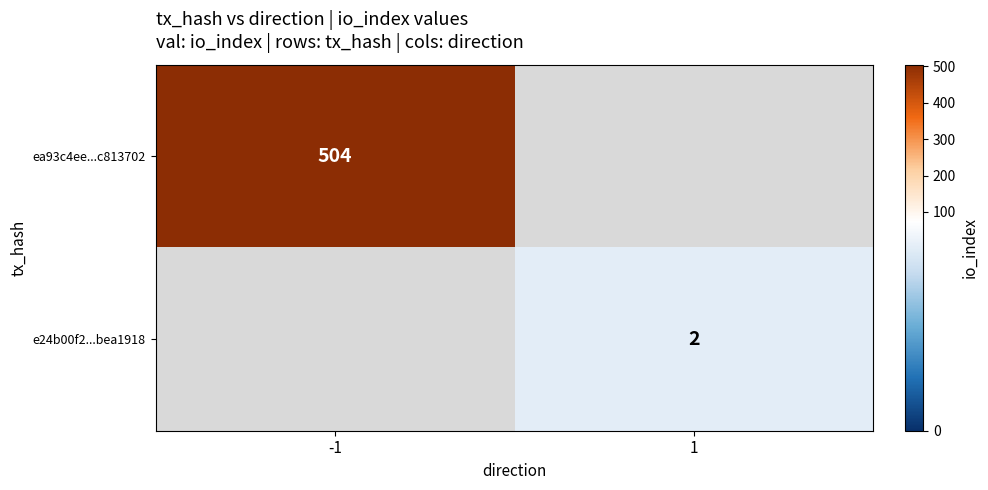

The e24b00f2...bea1918 series shows 1 at 1. True or false?

False